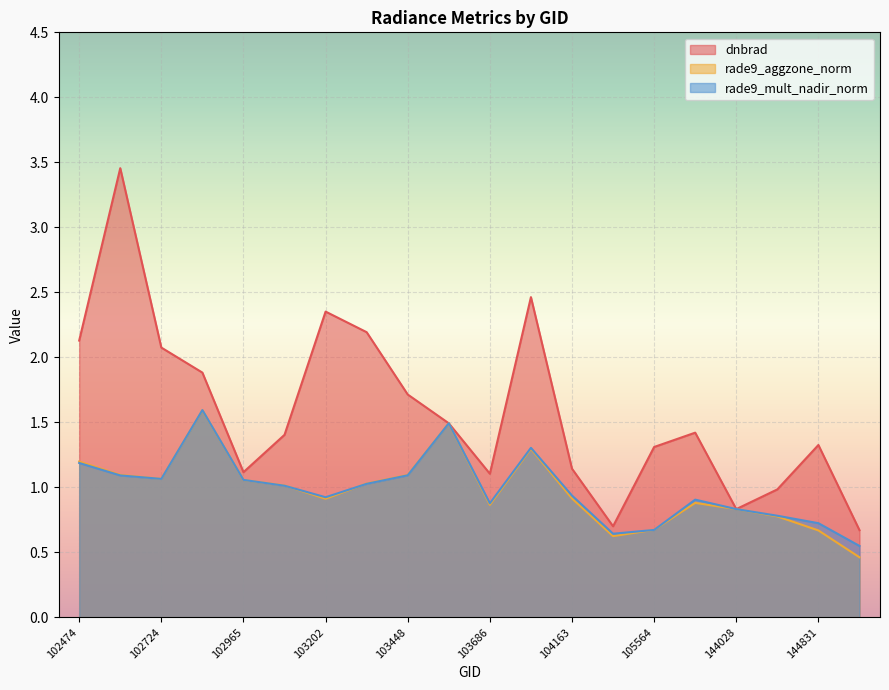

What is the total value across all series at 102595?

5.6